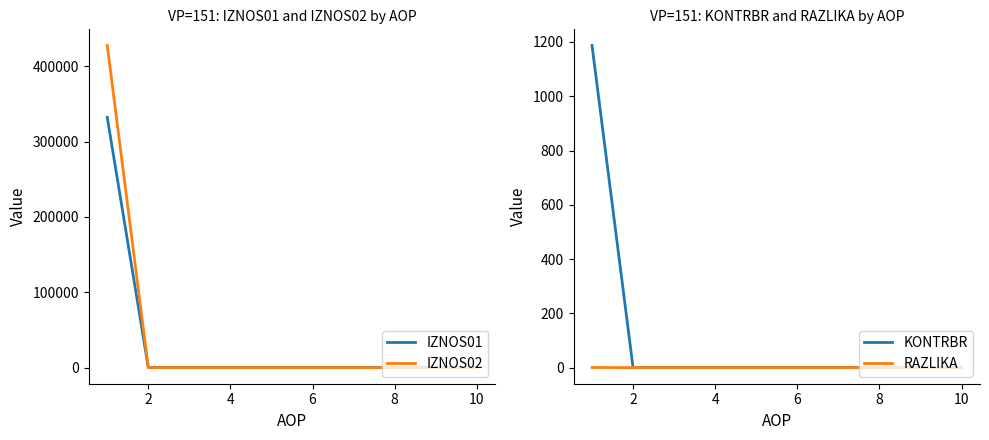

True or false: IZNOS02 and IZNOS01 intersect in this chart.

False